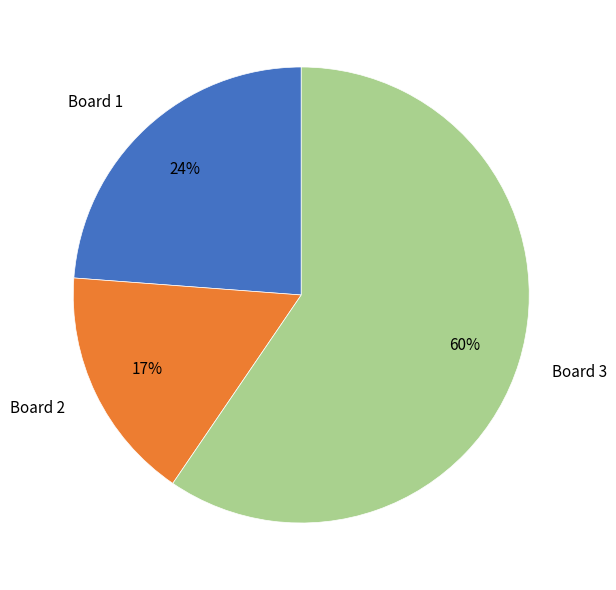

To the nearest percent, what is the combined percentage of Board 2 and Board 3?

76%